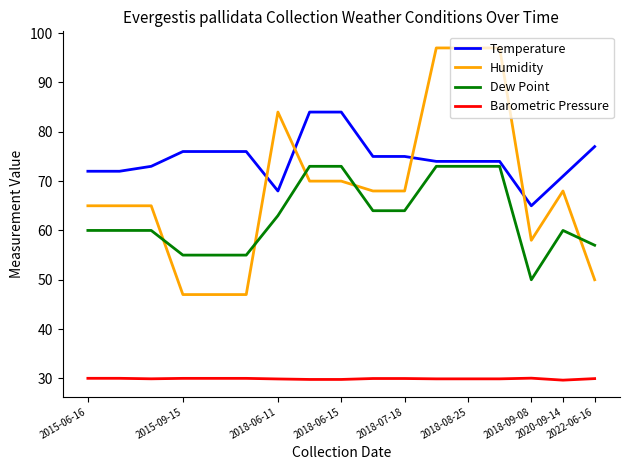

At how many categories does at least one series exceed 62?

17